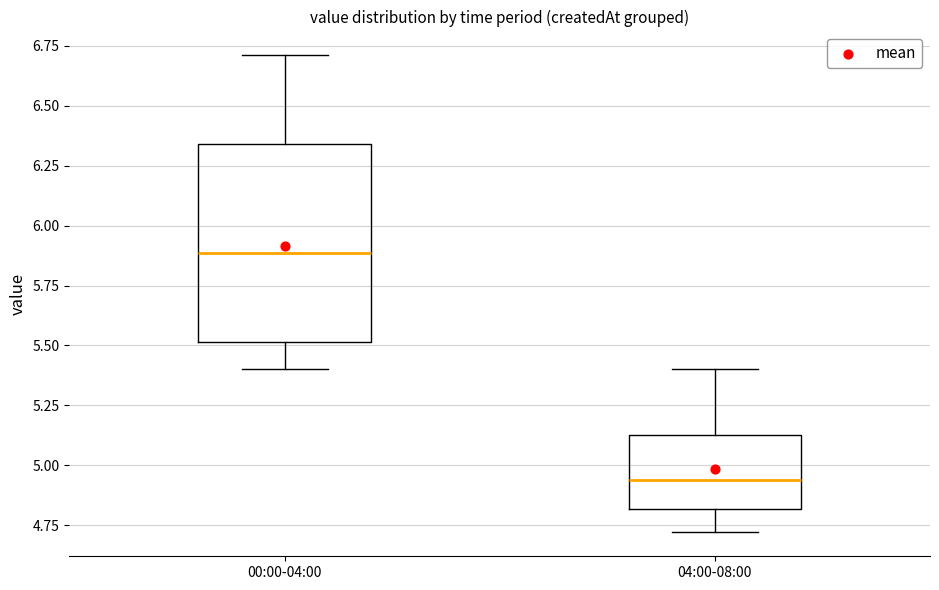

Which box is the tallest, from its lower edge to its upper edge?

00:00-04:00